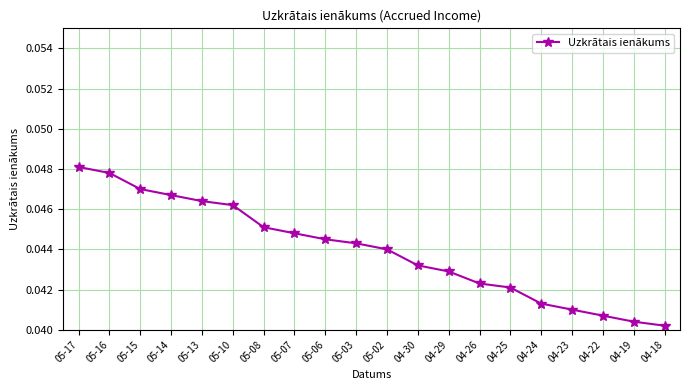

The value at 05-08 is 0.1. True or false?

False